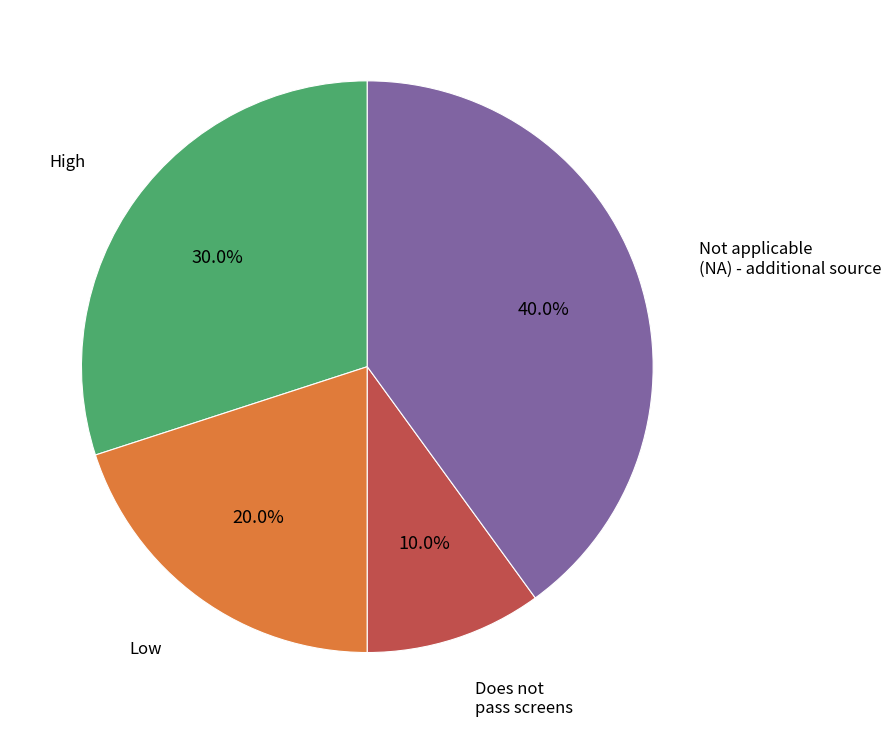

Does any single category account for the majority?

No